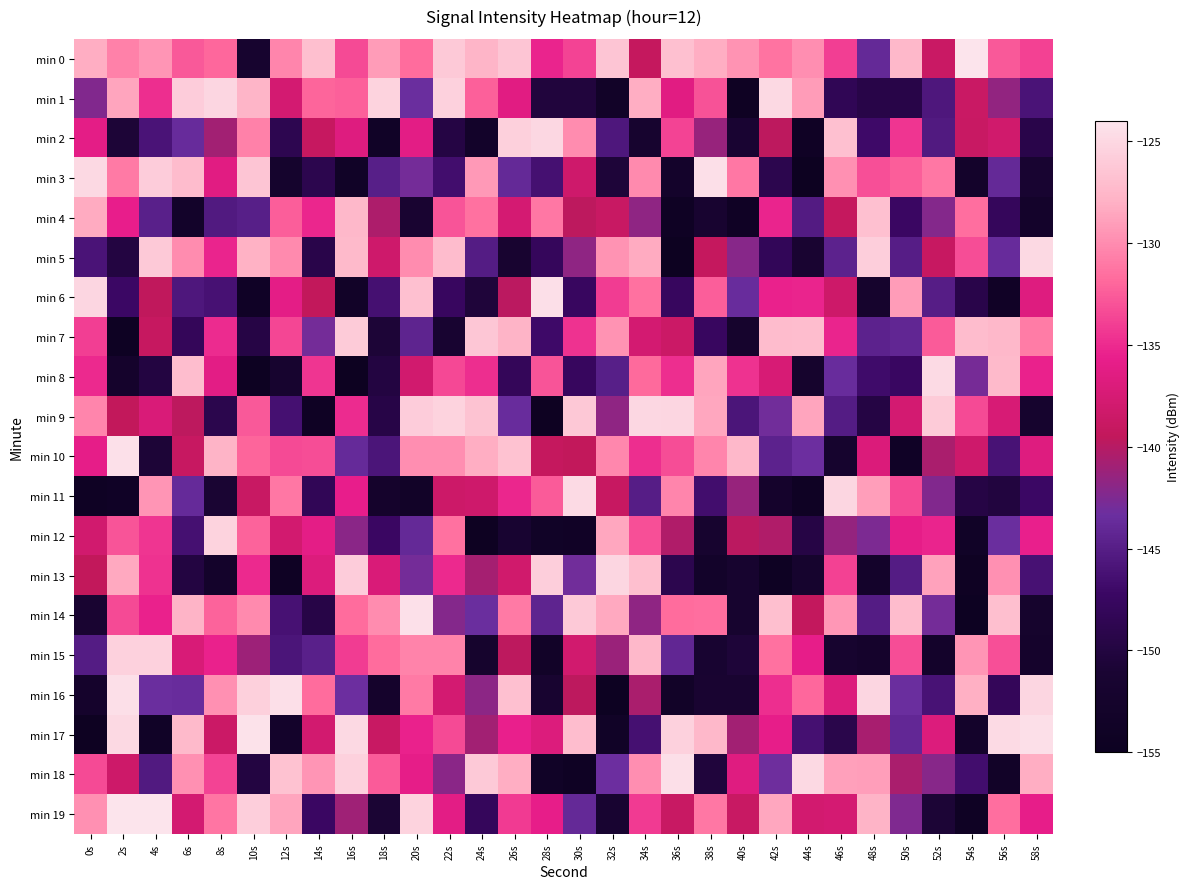

Between 24s and 58s, which series saw the biggest shift?

min 9